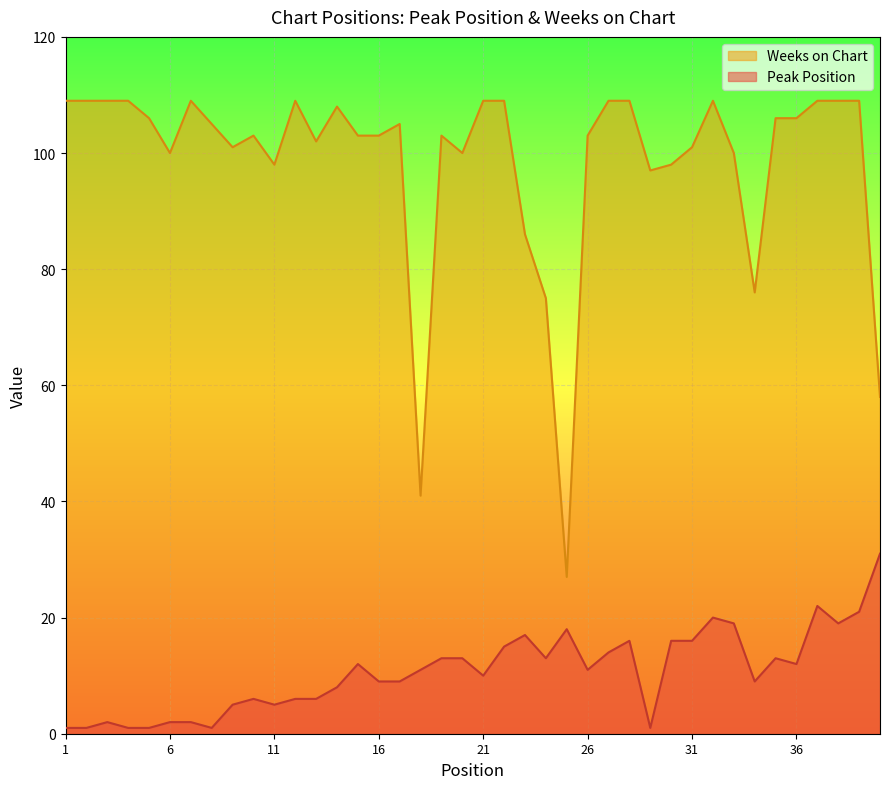

Is it true that Peak Position equals 16 at 30?

True